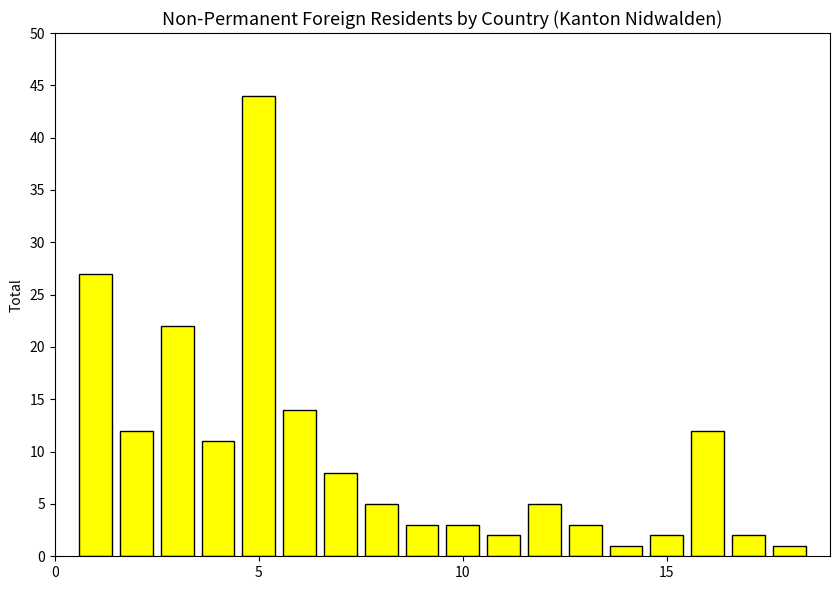

What is the greatest value displayed?

44